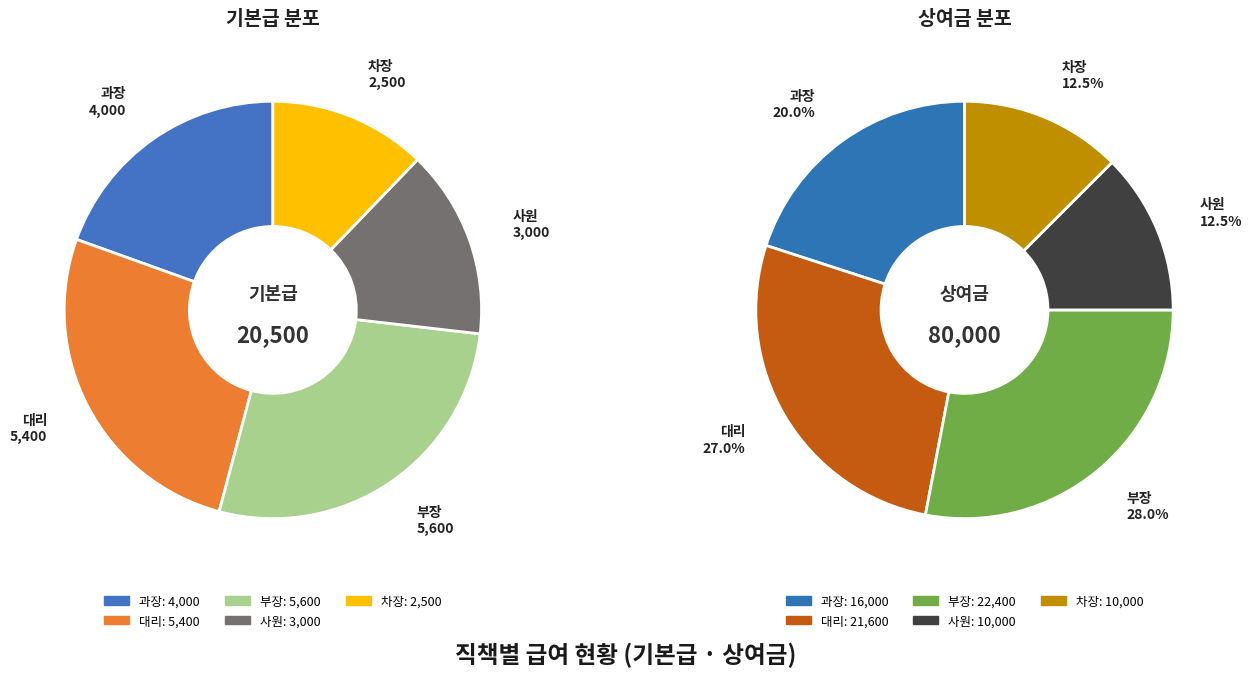

Which has a higher value, 사원 or 부장?

부장